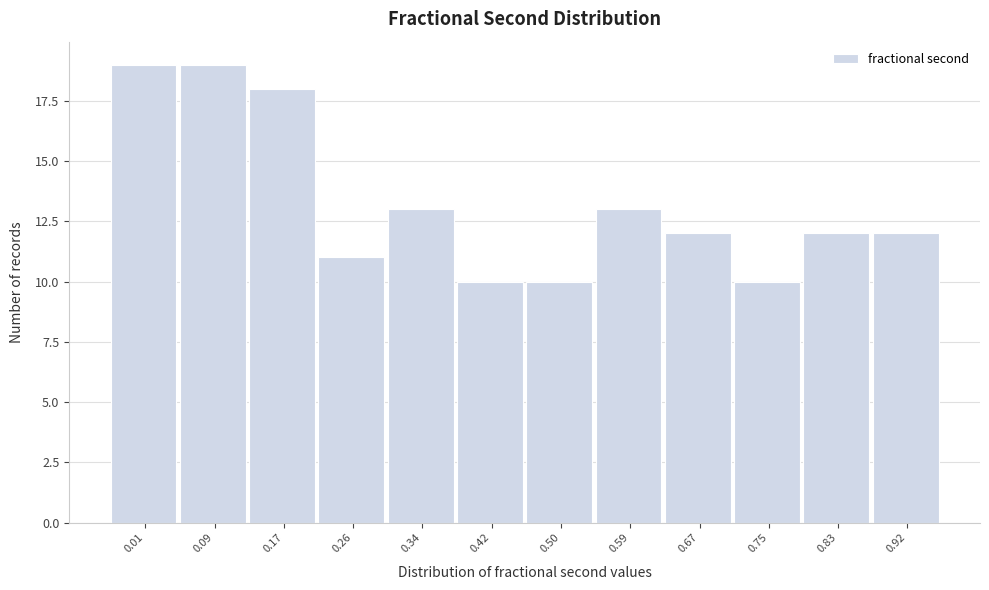

Reading left to right, list all the values displayed in this chart.

0.01=19	0.09=19	0.17=18	0.26=11	0.34=13	0.42=10	0.50=10	0.59=13	0.67=12	0.75=10	0.83=12	0.92=12